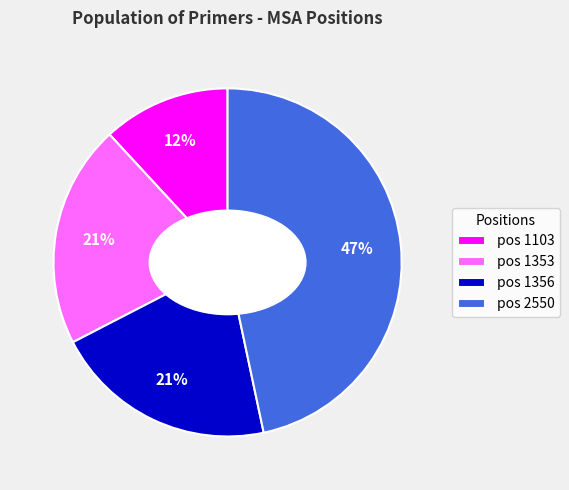

To the nearest percent, what percentage of the pie is pos 1103?

12%